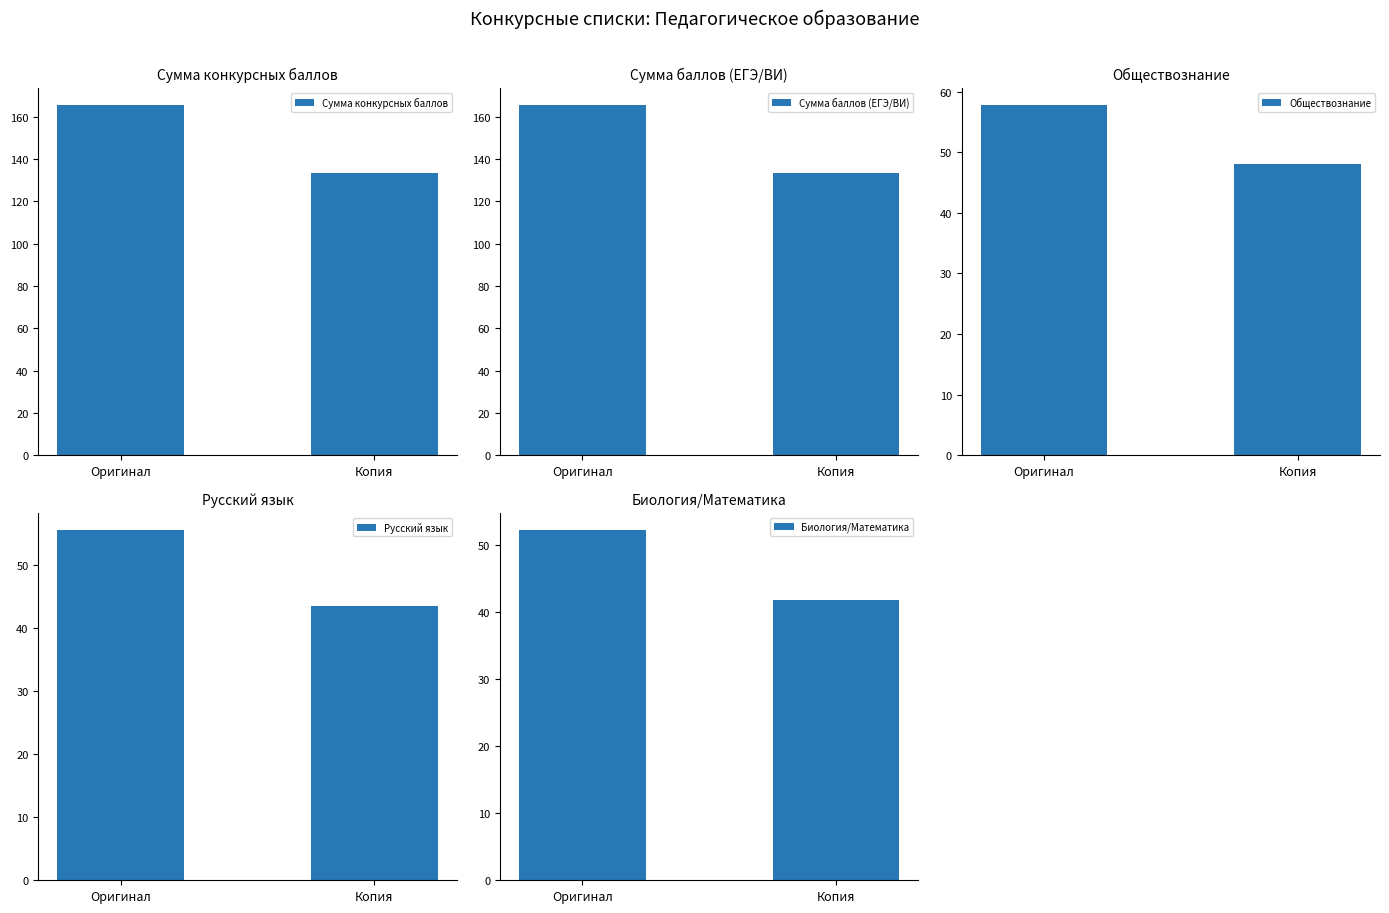

What are all the series names shown in the legend?

Сумма конкурсных баллов, Сумма баллов (ЕГЭ/ВИ), Обществознание, Русский язык, Биология/Математика